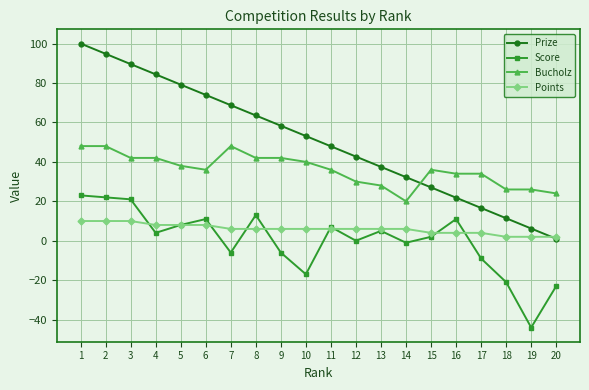

Which series has the largest total across all categories?

Prize